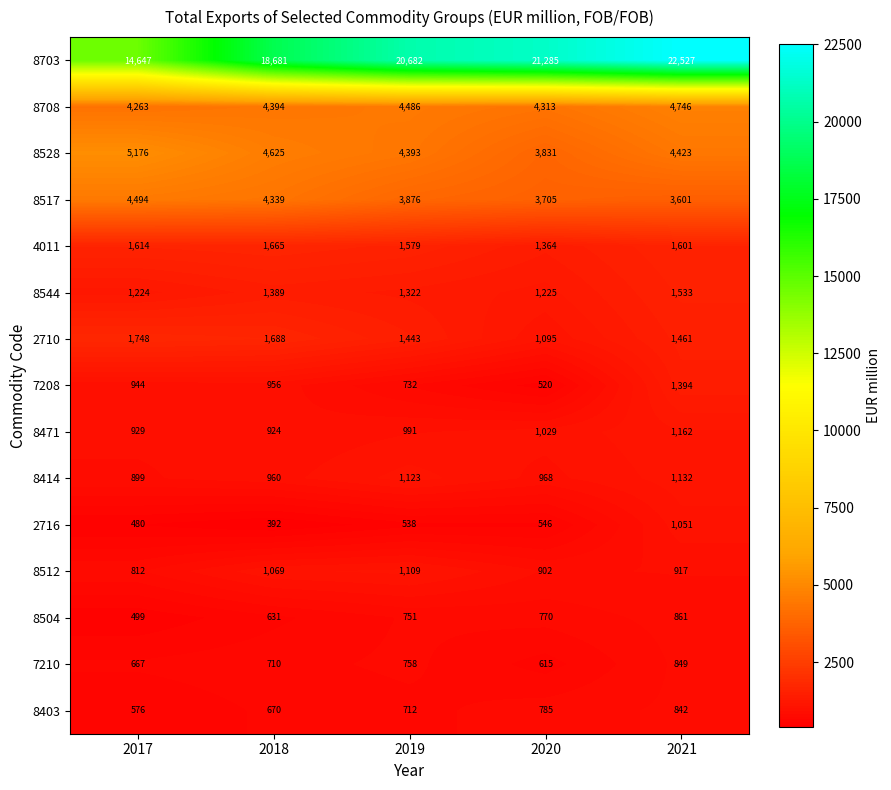

What value does the 8512 series have at 2021, to the nearest 10?

920